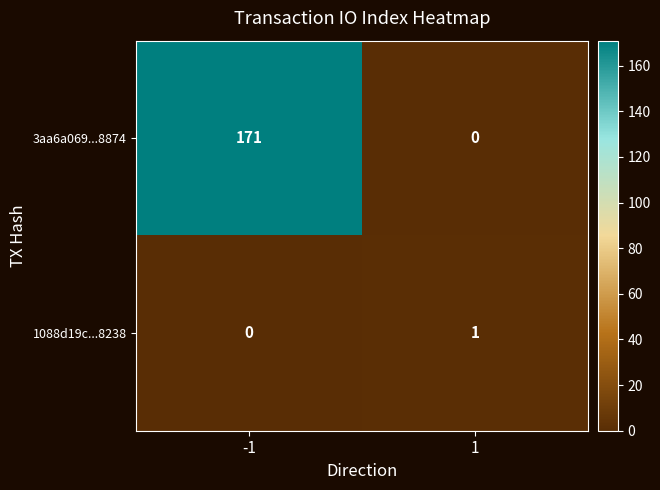

Which series has the largest total across all categories?

3aa6a069...8874